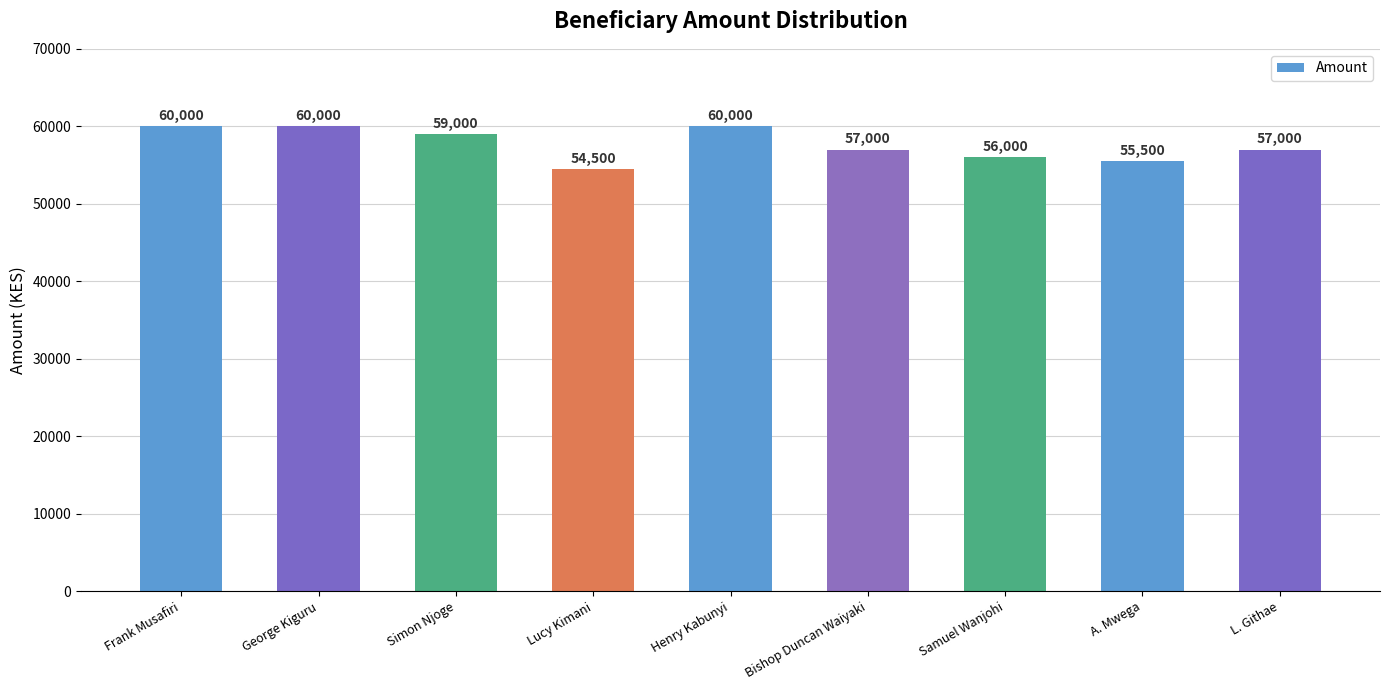

Between George Kiguru and Bishop Duncan Waiyaki, which is larger?

George Kiguru